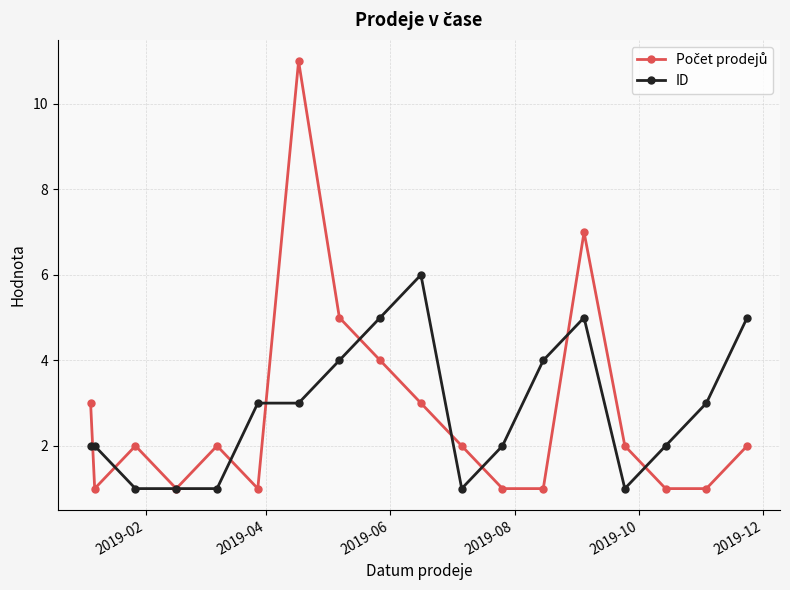

What is the value of the ID point at the 9th from the left?

5